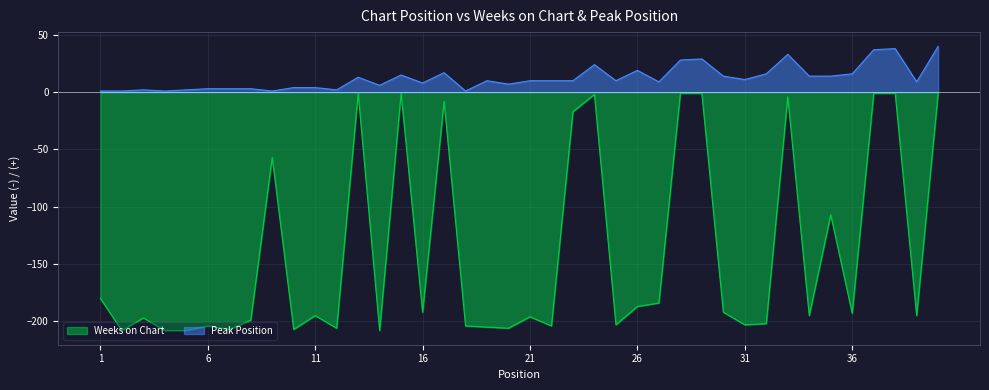

Is the value of Peak Position at 35 greater than the value of Weeks on Chart at 18?

Yes